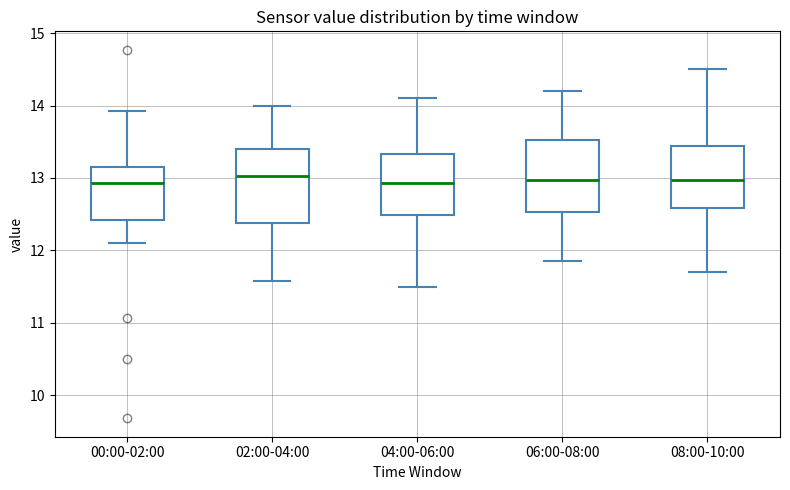

Reading left to right, transcribe this box plot: for each box, give where its median line is, the range the box spans, and where its two whiskers end, as read against the y-axis. The values are not printed on the chart, so give them approximately, as read against the axis.

00:00-02:00: median 12.9, box 12.4 to 13.2, whiskers 12.1 to 13.9
02:00-04:00: median 13.0, box 12.4 to 13.4, whiskers 11.6 to 14.0
04:00-06:00: median 12.9, box 12.5 to 13.3, whiskers 11.5 to 14.1
06:00-08:00: median 13.0, box 12.5 to 13.5, whiskers 11.9 to 14.2
08:00-10:00: median 13.0, box 12.6 to 13.4, whiskers 11.7 to 14.5